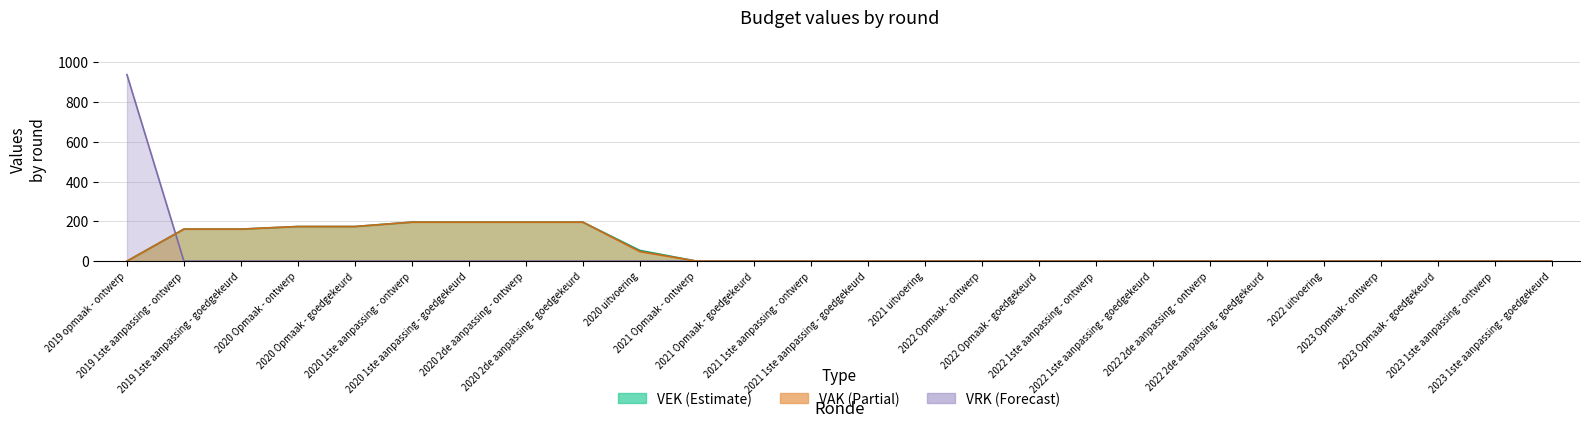

Reading left to right, extract all data points from this chart.

VEK: 2019 opmaak - ontwerp=0	2019 1ste aanpassing - ontwerp=161	2019 1ste aanpassing - goedgekeurd=161	2020 Opmaak - ontwerp=174	2020 Opmaak - goedgekeurd=174	2020 1ste aanpassing - ontwerp=196	2020 1ste aanpassing - goedgekeurd=196	2020 2de aanpassing - ontwerp=196	2020 2de aanpassing - goedgekeurd=196	2020 uitvoering=54	2021 Opmaak - ontwerp=0	2021 Opmaak - goedgekeurd=0	2021 1ste aanpassing - ontwerp=0	2021 1ste aanpassing - goedgekeurd=0	2021 uitvoering=0	2022 Opmaak - ontwerp=0	2022 Opmaak - goedgekeurd=0	2022 1ste aanpassing - ontwerp=0	2022 1ste aanpassing - goedgekeurd=0	2022 2de aanpassing - ontwerp=0	2022 2de aanpassing - goedgekeurd=0	2022 uitvoering=0	2023 Opmaak - ontwerp=0	2023 Opmaak - goedgekeurd=0	2023 1ste aanpassing - ontwerp=0	2023 1ste aanpassing - goedgekeurd=0
VRK: 2019 opmaak - ontwerp=937	2019 1ste aanpassing - ontwerp=0	2019 1ste aanpassing - goedgekeurd=0	2020 Opmaak - ontwerp=0	2020 Opmaak - goedgekeurd=0	2020 1ste aanpassing - ontwerp=0	2020 1ste aanpassing - goedgekeurd=0	2020 2de aanpassing - ontwerp=0	2020 2de aanpassing - goedgekeurd=0	2020 uitvoering=0	2021 Opmaak - ontwerp=0	2021 Opmaak - goedgekeurd=0	2021 1ste aanpassing - ontwerp=0	2021 1ste aanpassing - goedgekeurd=0	2021 uitvoering=0	2022 Opmaak - ontwerp=0	2022 Opmaak - goedgekeurd=0	2022 1ste aanpassing - ontwerp=0	2022 1ste aanpassing - goedgekeurd=0	2022 2de aanpassing - ontwerp=0	2022 2de aanpassing - goedgekeurd=0	2022 uitvoering=0	2023 Opmaak - ontwerp=0	2023 Opmaak - goedgekeurd=0	2023 1ste aanpassing - ontwerp=0	2023 1ste aanpassing - goedgekeurd=0
VAK: 2019 opmaak - ontwerp=0	2019 1ste aanpassing - ontwerp=161	2019 1ste aanpassing - goedgekeurd=161	2020 Opmaak - ontwerp=174	2020 Opmaak - goedgekeurd=174	2020 1ste aanpassing - ontwerp=196	2020 1ste aanpassing - goedgekeurd=196	2020 2de aanpassing - ontwerp=196	2020 2de aanpassing - goedgekeurd=196	2020 uitvoering=48	2021 Opmaak - ontwerp=0	2021 Opmaak - goedgekeurd=0	2021 1ste aanpassing - ontwerp=0	2021 1ste aanpassing - goedgekeurd=0	2021 uitvoering=0	2022 Opmaak - ontwerp=0	2022 Opmaak - goedgekeurd=0	2022 1ste aanpassing - ontwerp=0	2022 1ste aanpassing - goedgekeurd=0	2022 2de aanpassing - ontwerp=0	2022 2de aanpassing - goedgekeurd=0	2022 uitvoering=0	2023 Opmaak - ontwerp=0	2023 Opmaak - goedgekeurd=0	2023 1ste aanpassing - ontwerp=0	2023 1ste aanpassing - goedgekeurd=0